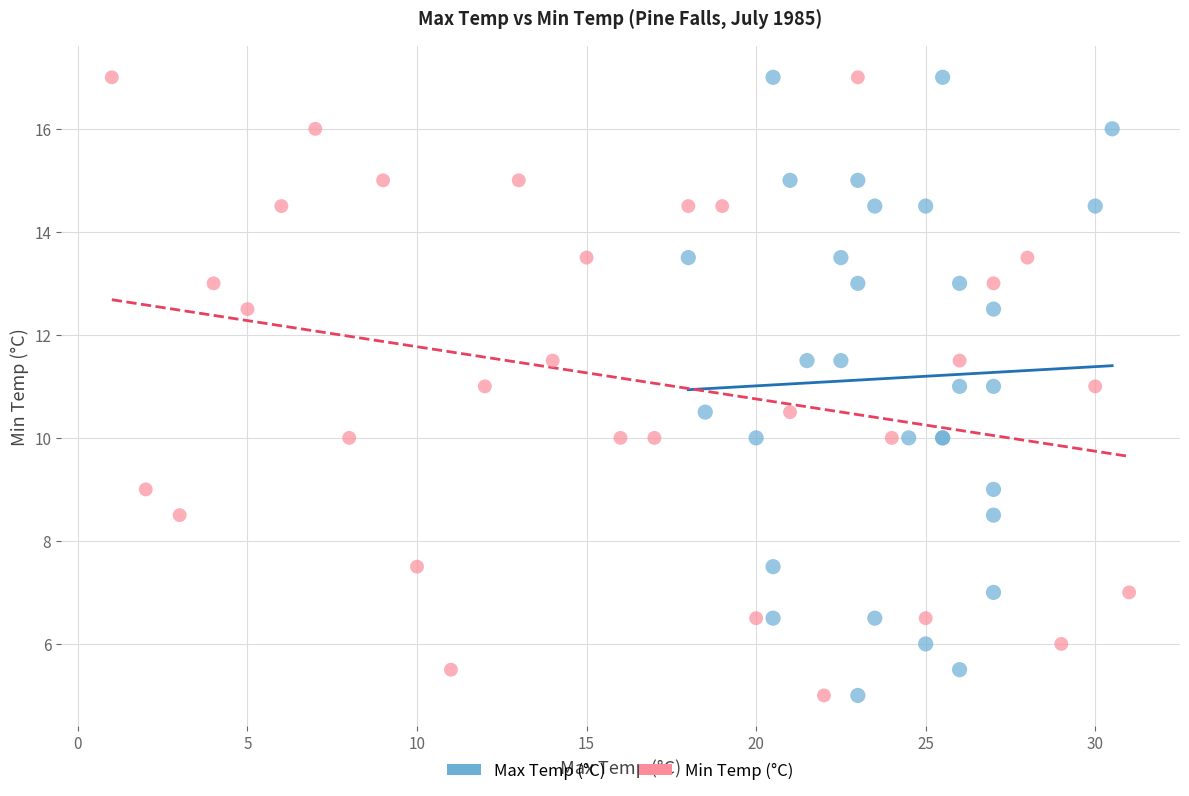

What are all the series names shown in the legend?

Max Temp (°C), Min Temp (°C)